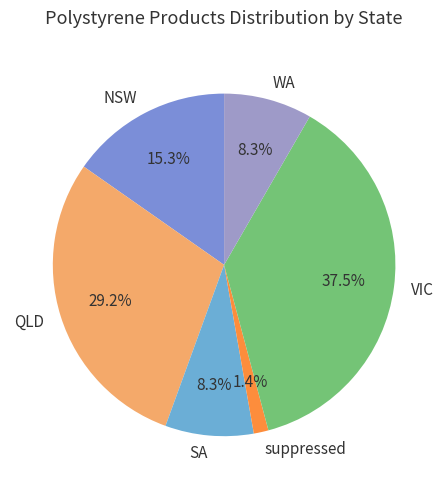

Between VIC and WA, which is larger?

VIC